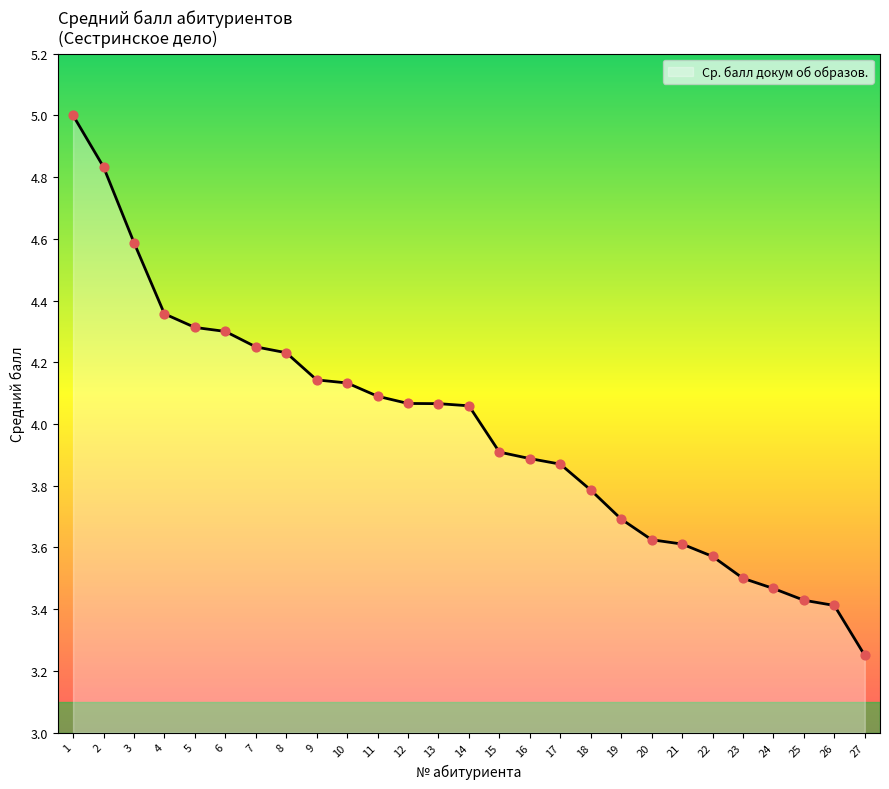

Between 15 and 5, which is larger?

5